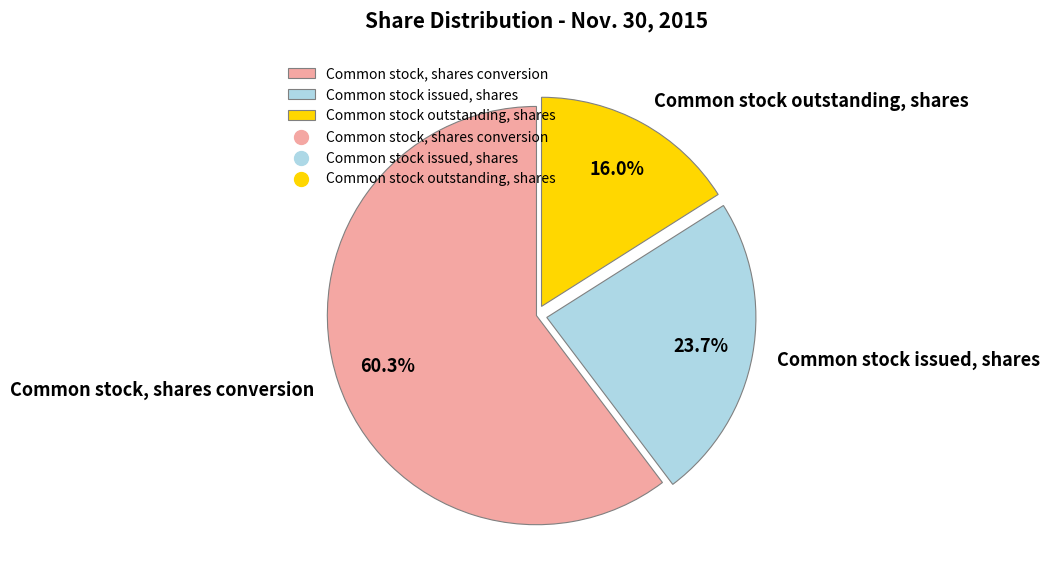

Rank the categories by value from highest to lowest.

Common stock, shares conversion, Common stock issued, shares, Common stock outstanding, shares